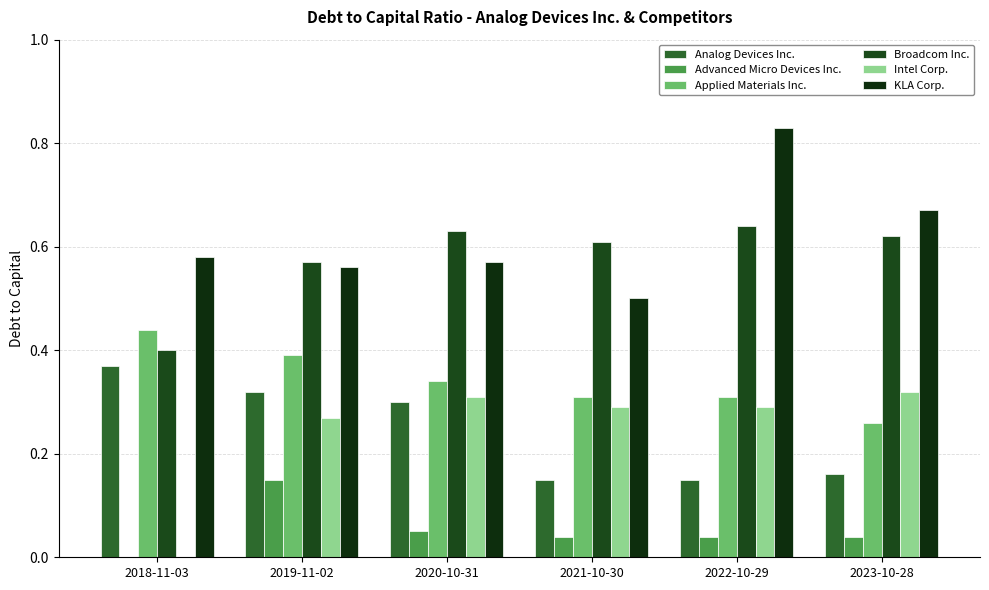

Reading left to right, extract all data points from this chart.

Analog Devices Inc.: 2018-11-03=0.4	2019-11-02=0.3	2020-10-31=0.3	2021-10-30=0.1	2022-10-29=0.1	2023-10-28=0.2
Advanced Micro Devices Inc.: 2018-11-03=0.0	2019-11-02=0.1	2020-10-31=0.1	2021-10-30=0.0	2022-10-29=0.0	2023-10-28=0.0
Applied Materials Inc.: 2018-11-03=0.4	2019-11-02=0.4	2020-10-31=0.3	2021-10-30=0.3	2022-10-29=0.3	2023-10-28=0.3
Broadcom Inc.: 2018-11-03=0.4	2019-11-02=0.6	2020-10-31=0.6	2021-10-30=0.6	2022-10-29=0.6	2023-10-28=0.6
Intel Corp.: 2018-11-03=0.0	2019-11-02=0.3	2020-10-31=0.3	2021-10-30=0.3	2022-10-29=0.3	2023-10-28=0.3
KLA Corp.: 2018-11-03=0.6	2019-11-02=0.6	2020-10-31=0.6	2021-10-30=0.5	2022-10-29=0.8	2023-10-28=0.7